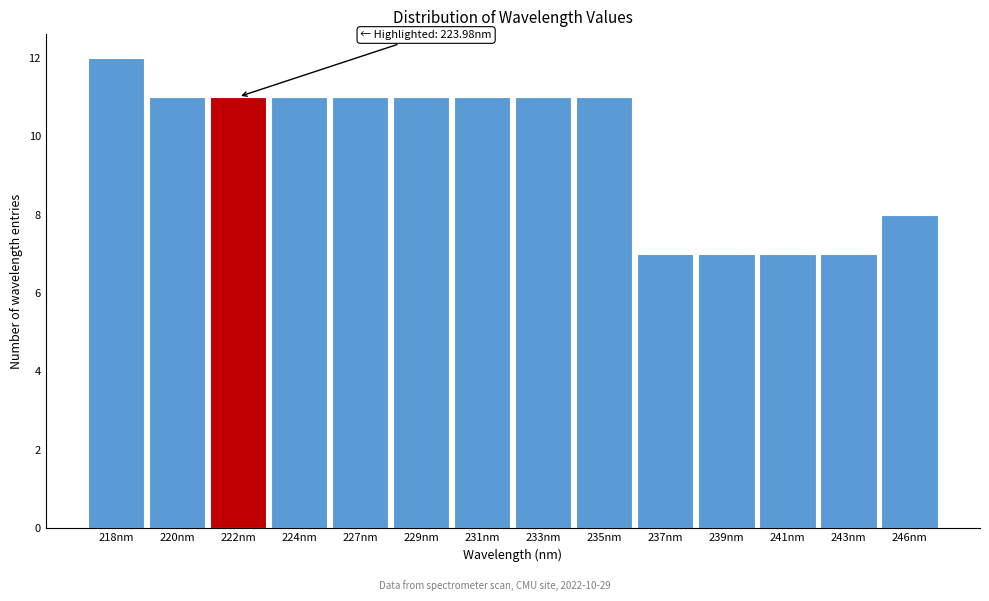

Reading left to right, extract all data points from this chart.

12	11	11	11	11	11	11	11	11	7	7	7	7	8